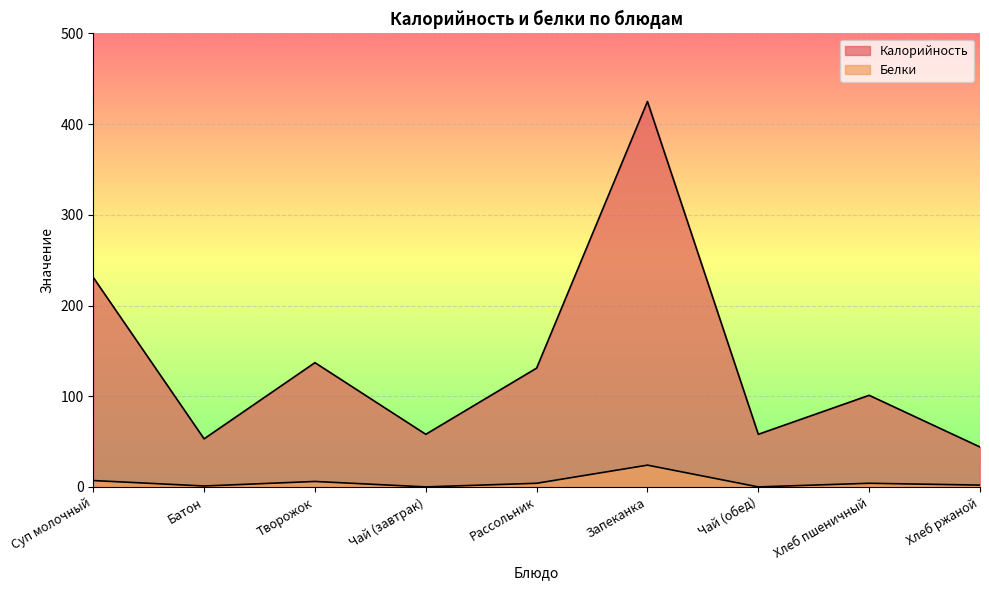

Is the value of Калорийность at Суп молочный greater than the value of Белки at Творожок?

Yes